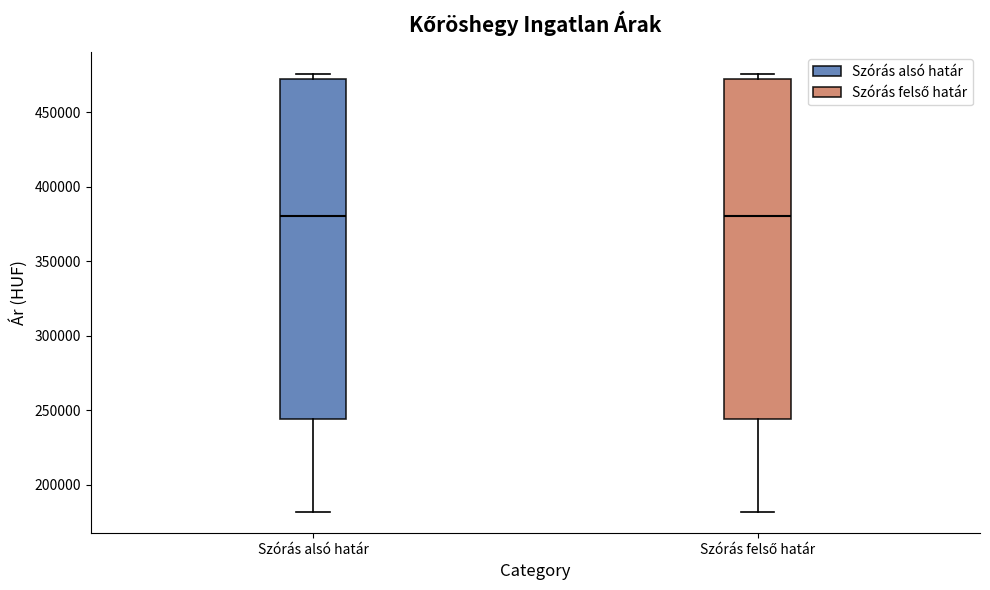

Reading left to right, transcribe this box plot: for each box, give where its median line is, the range the box spans, and where its two whiskers end, as read against the y-axis. The values are not printed on the chart, so give them approximately, as read against the axis.

Szórás alsó határ: median 380000, box 245000 to 470000, whiskers 180000 to 475000
Szórás felső határ: median 380000, box 245000 to 470000, whiskers 180000 to 475000